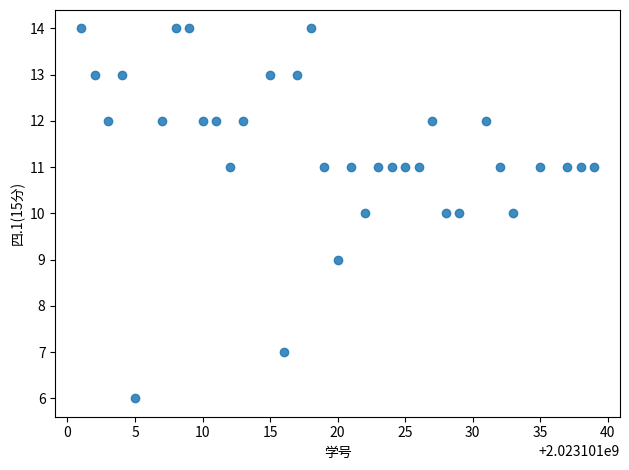

What is the range of Y values (max minus min)?

8